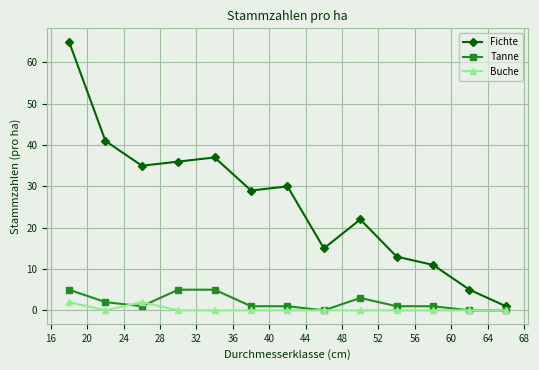

Which series has the largest range (max minus min)?

Fichte